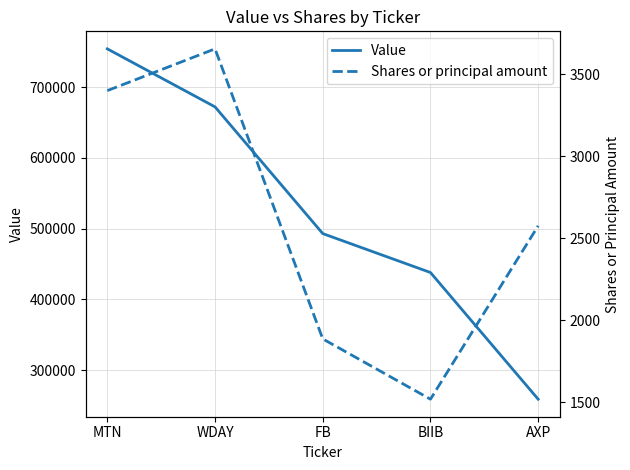

True or false: Shares or principal amount has a value of 2401 at WDAY.

False